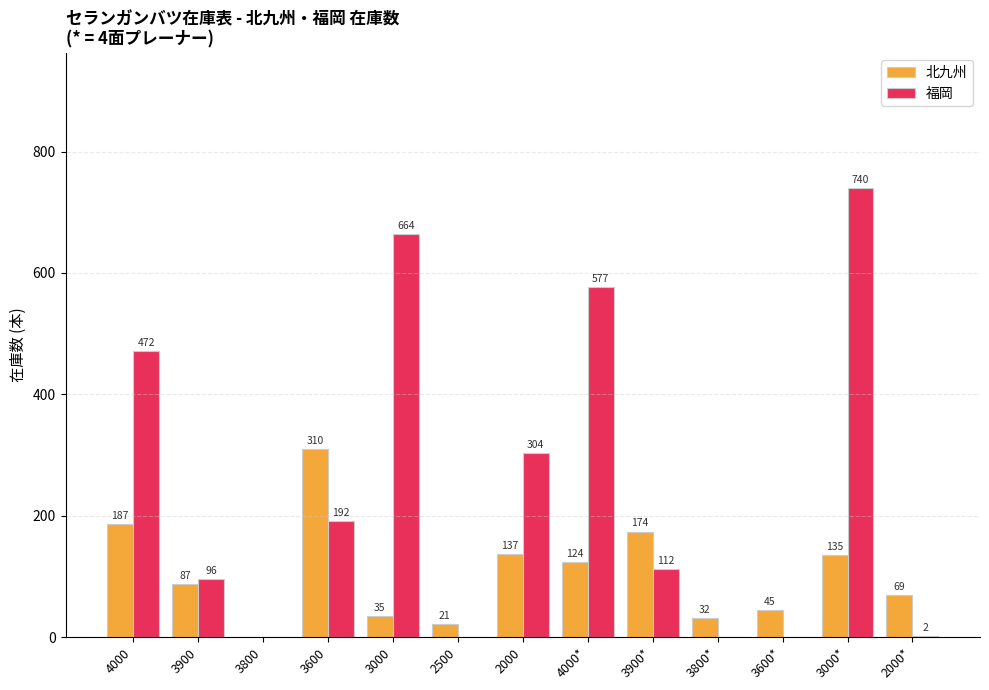

True or false: 北九州 has a value of 69 at 2000*.

True